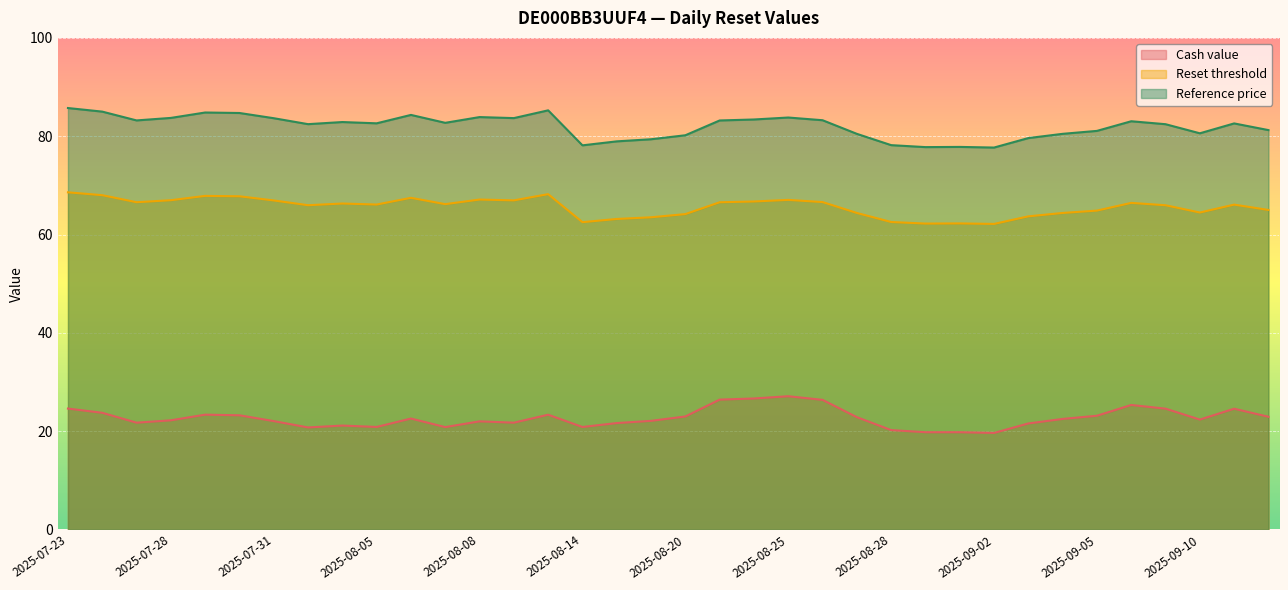

True or false: Reset threshold and Cash value intersect in this chart.

False